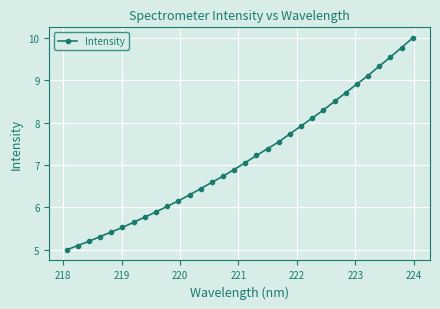

What is the average value?

7.2